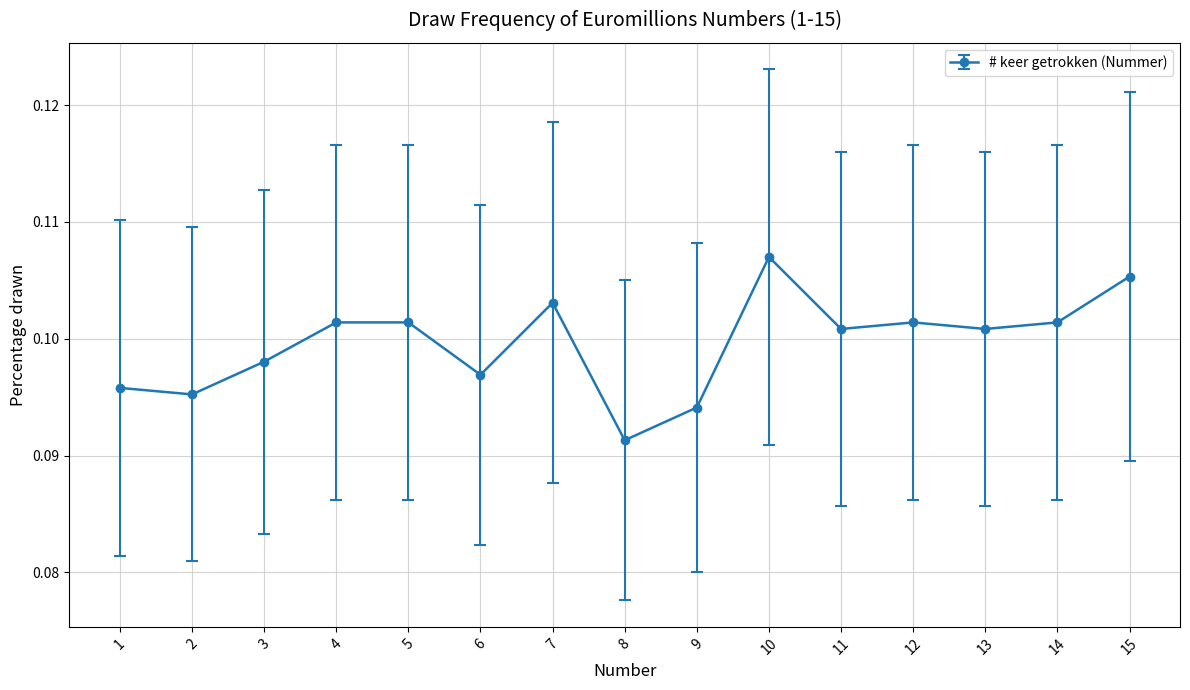

The value at 3 is 0.0. True or false?

False